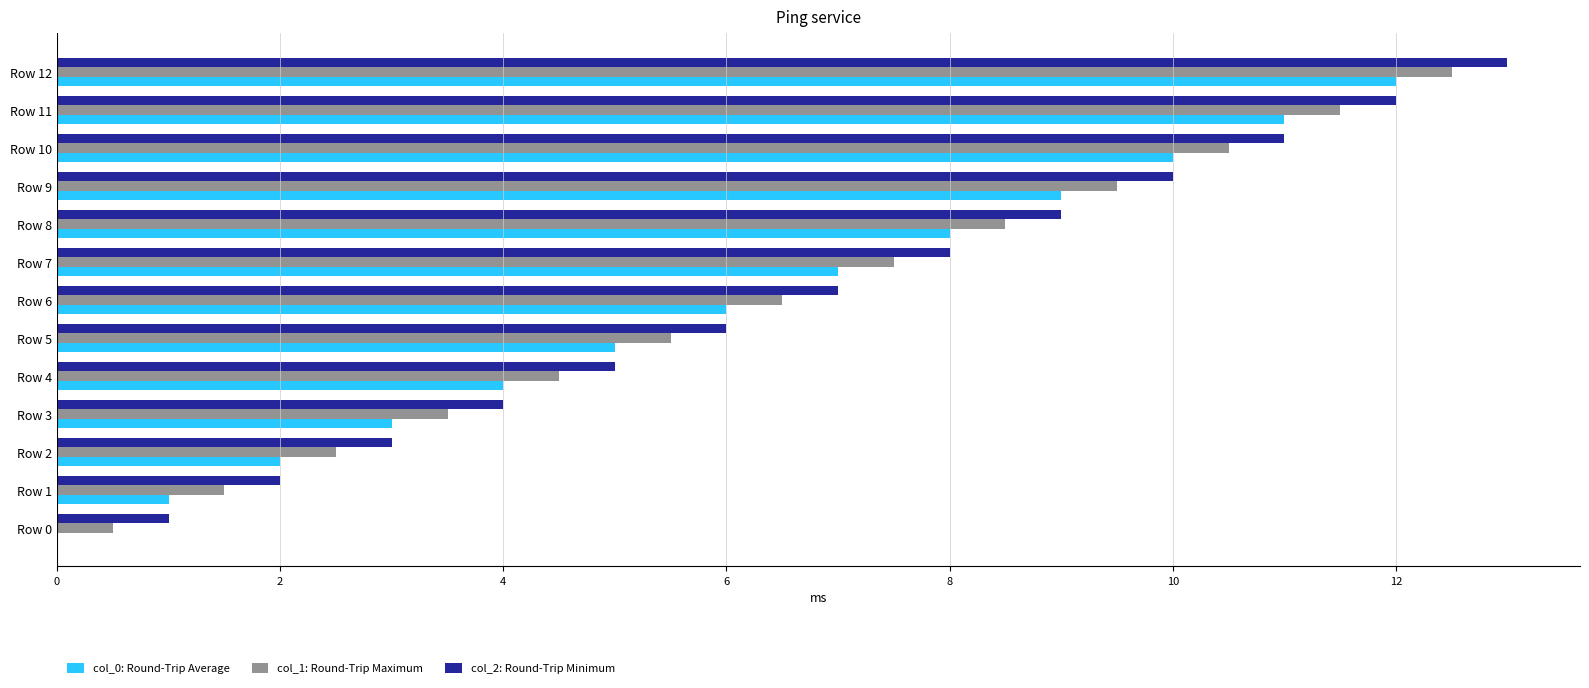

At which category is the sum across all series the highest?

Row 12